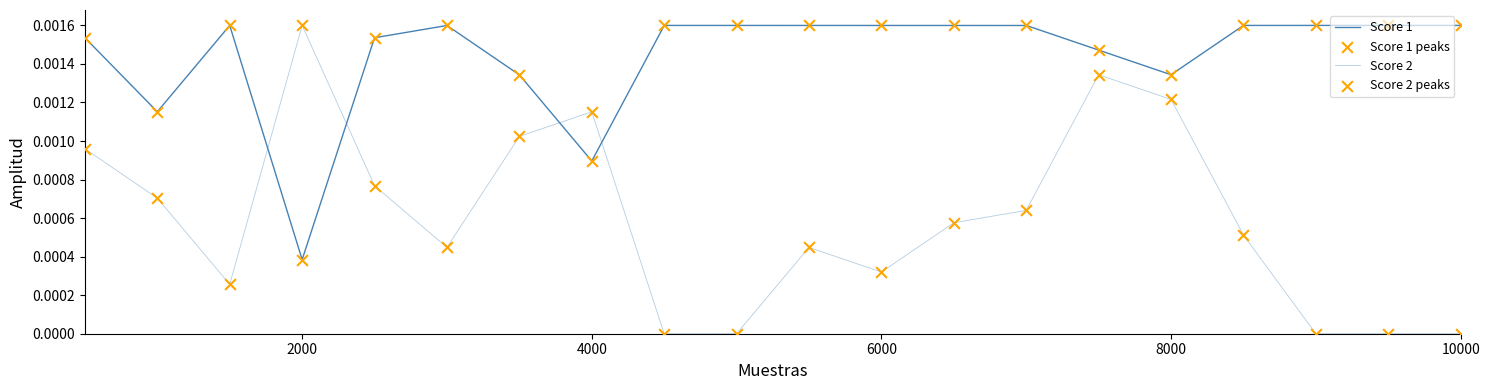

At which category is the sum across all series the highest?

15